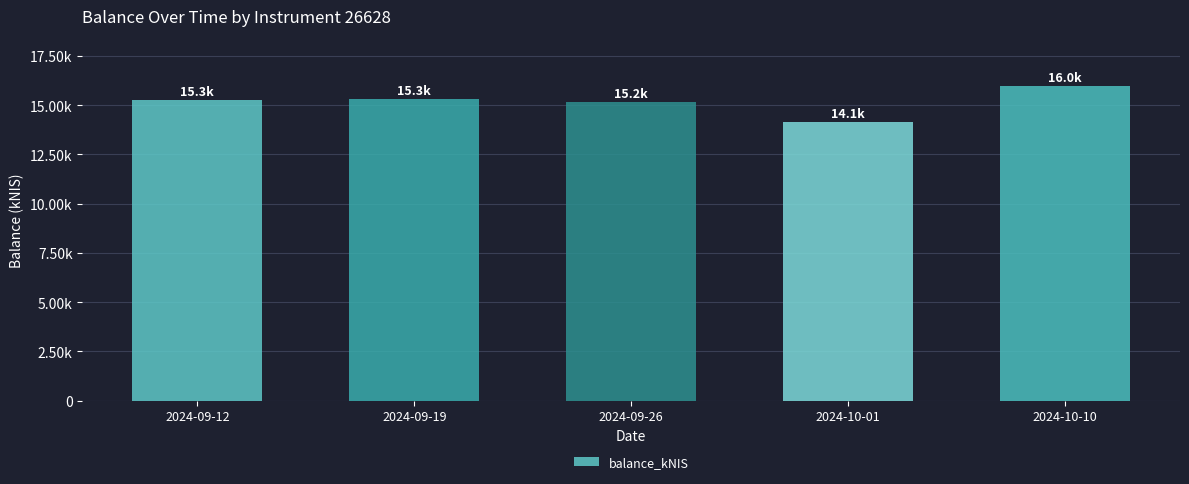

Are the bars horizontal?

No